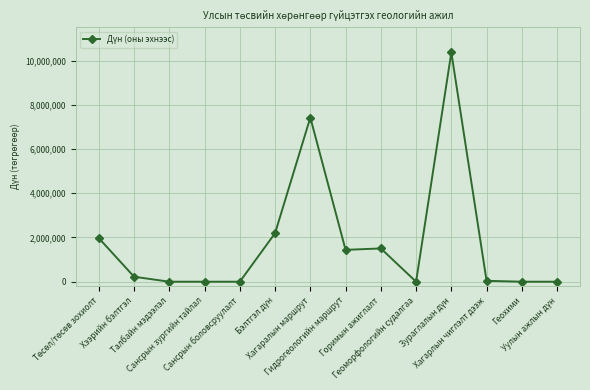

How many categories are shown in the chart?

14